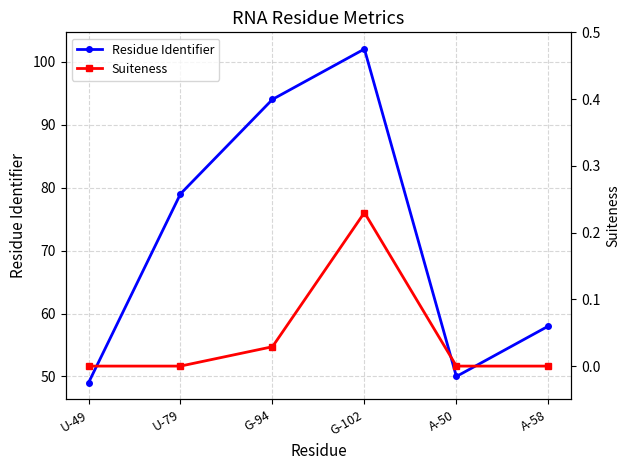

The Residue Identifier series shows 137.0 at G-102. True or false?

False